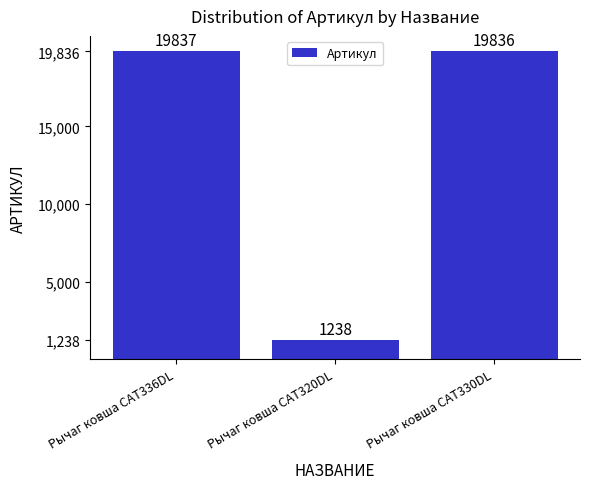

Between Рычаг ковша CAT336DL and Рычаг ковша CAT320DL, which is larger?

Рычаг ковша CAT336DL